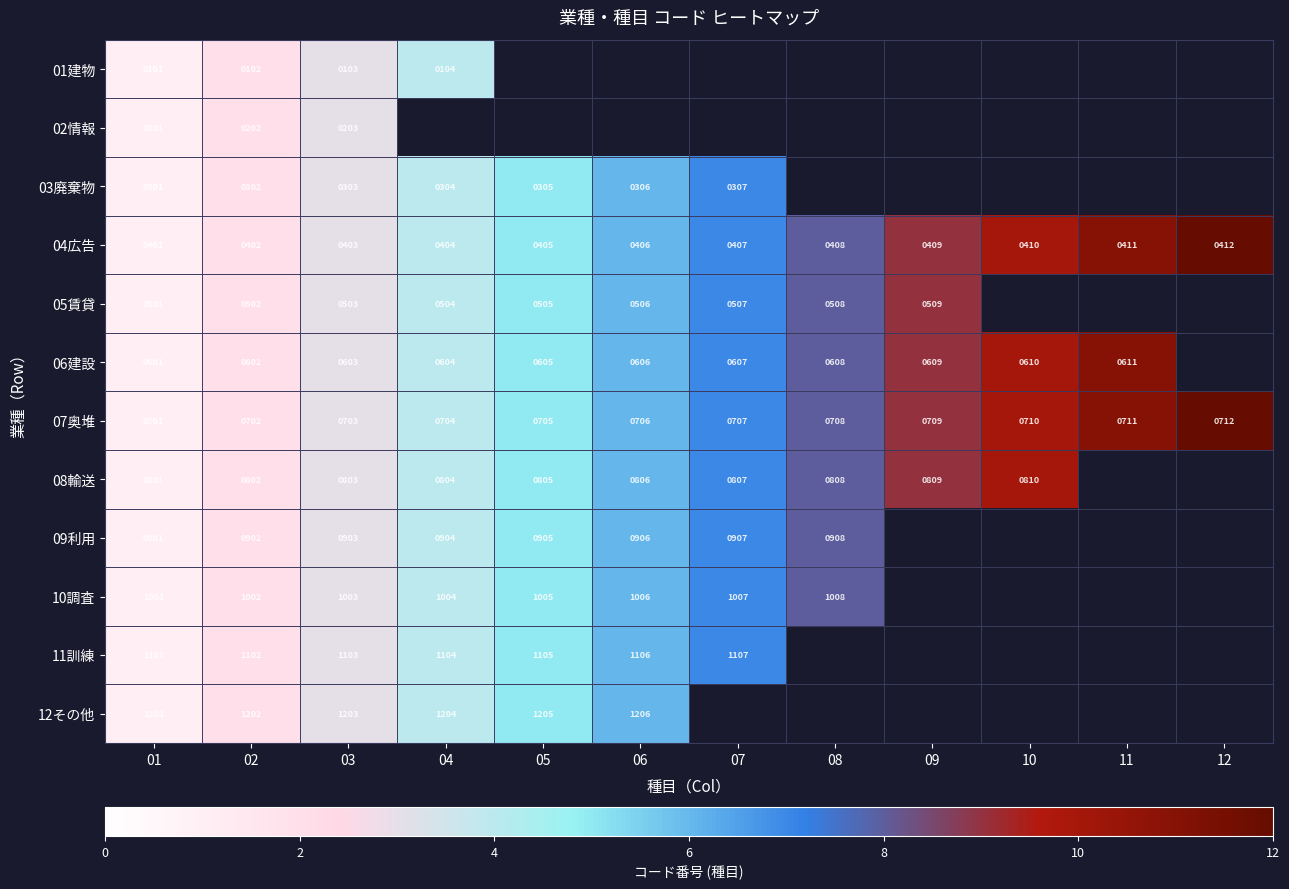

The 11訓練 series shows 590 at 05. True or false?

False